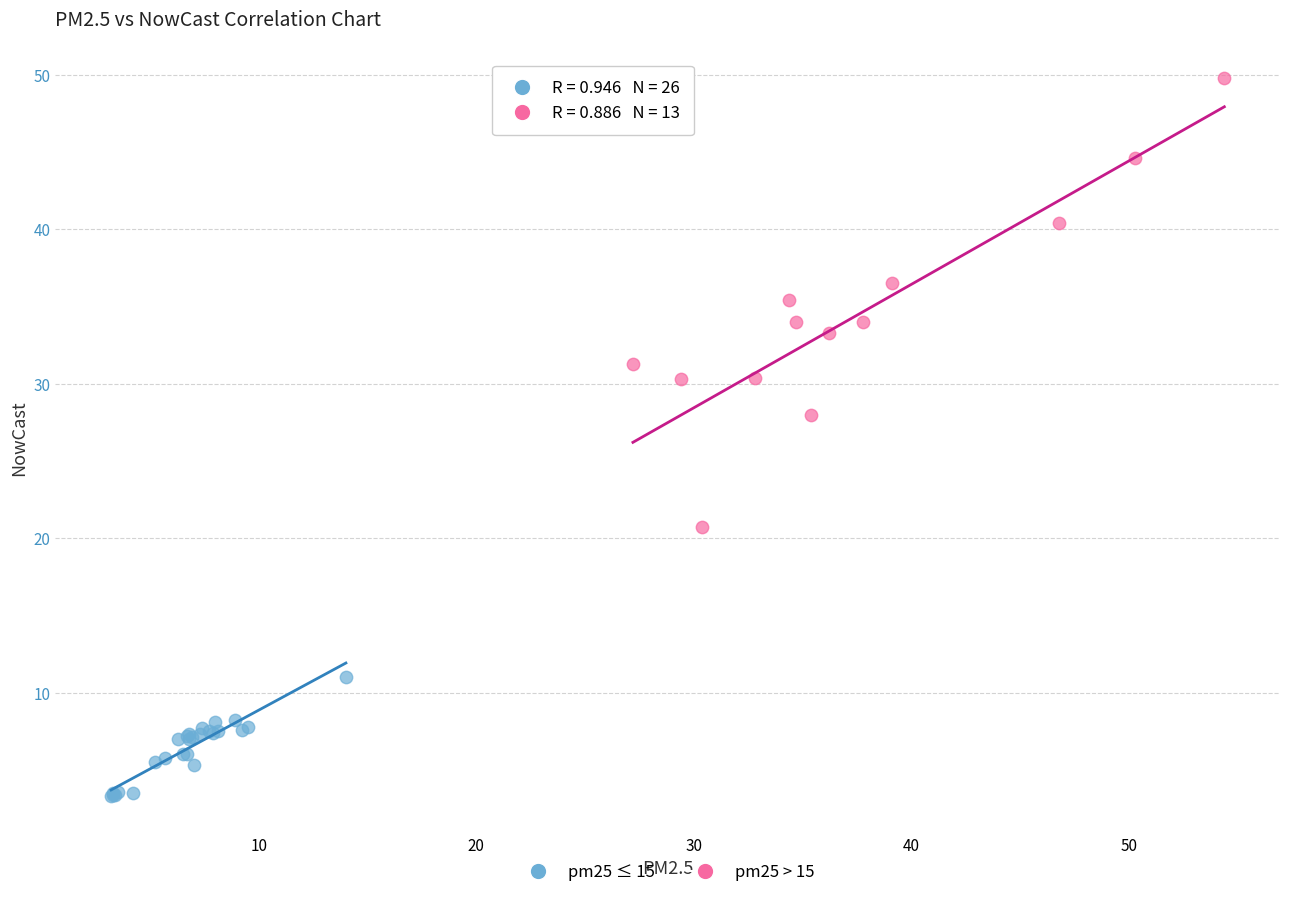

Which series reaches the minimum Y coordinate?

pm25 ≤ 15